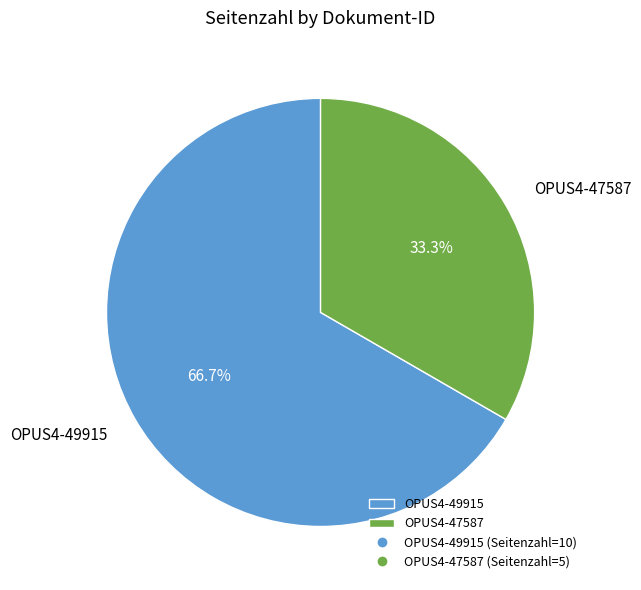

Which has a higher value, OPUS4-49915 or OPUS4-47587?

OPUS4-49915